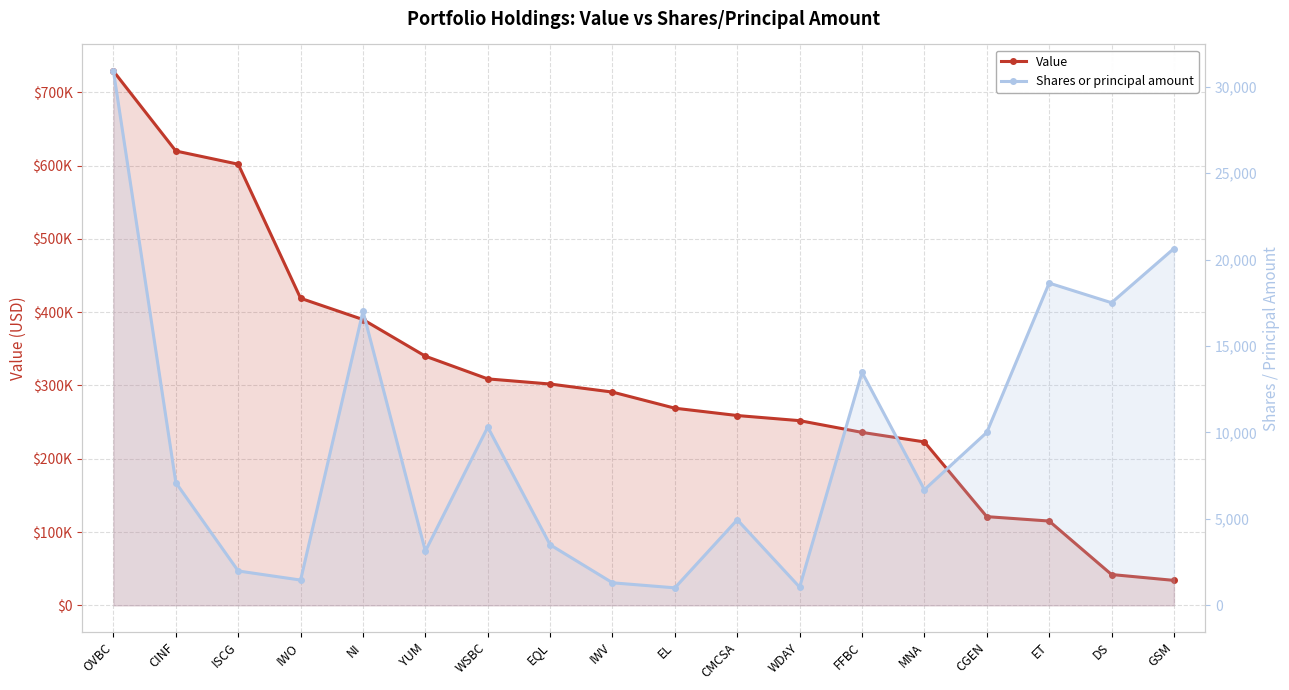

What position from the left is NI?

5